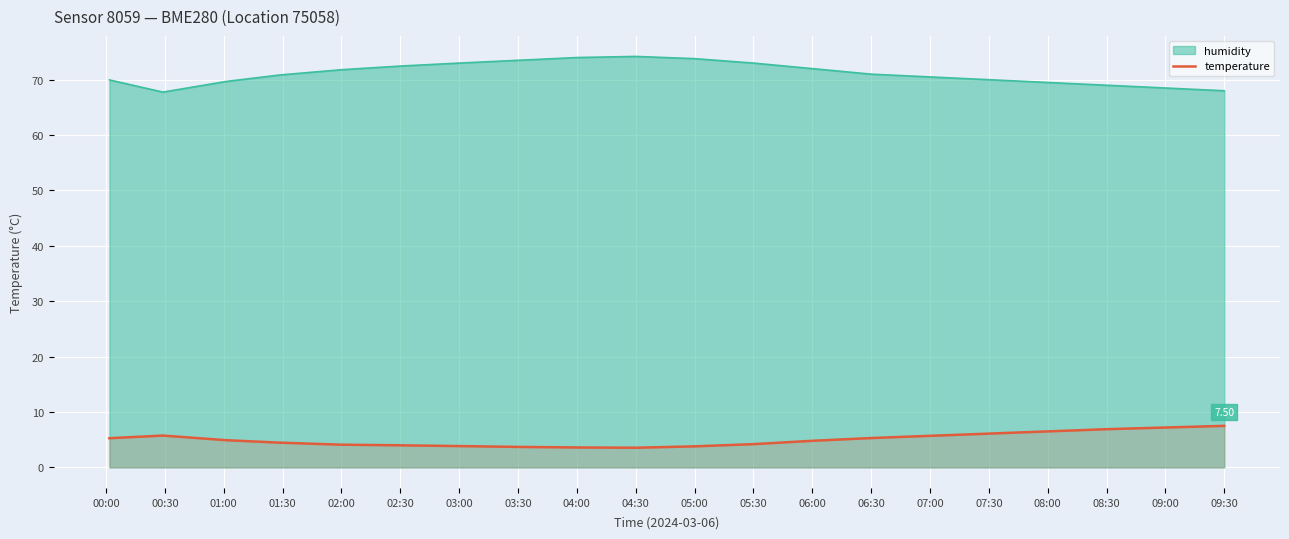

List the series in order of their overall mean, lowest first.

temperature, humidity